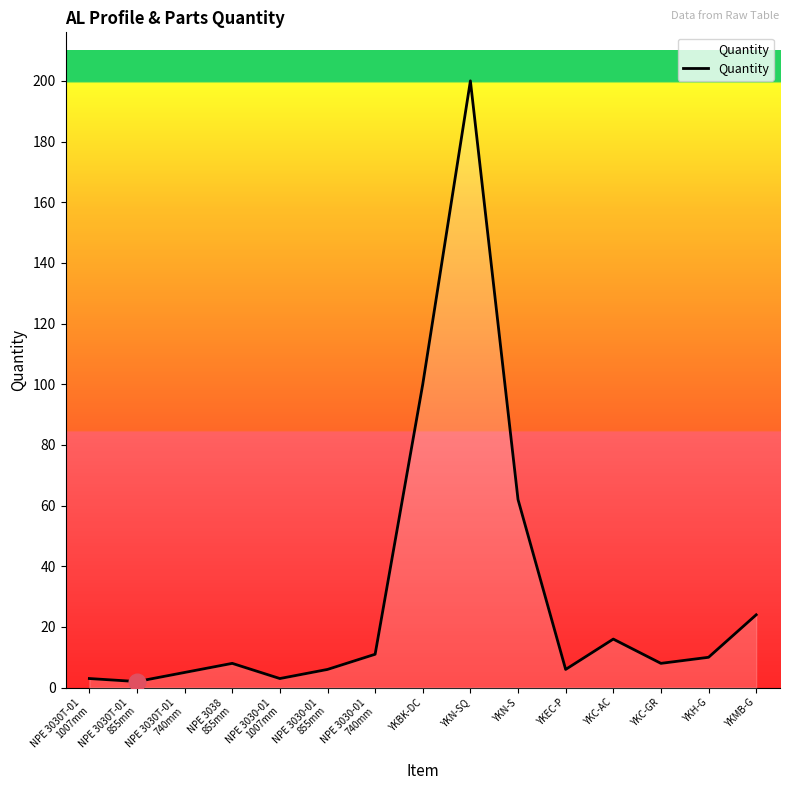

What is the sum of all values?

464